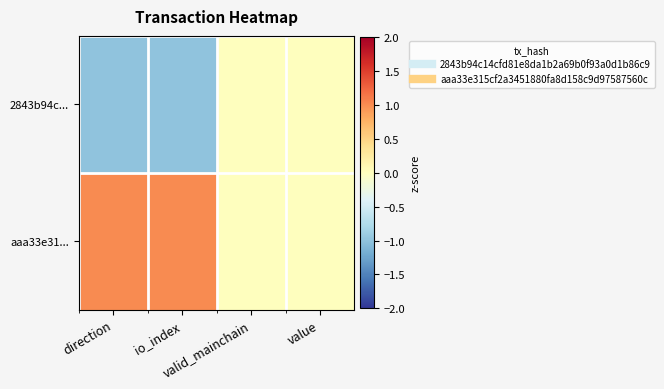

Count the number of data series in this chart.

2